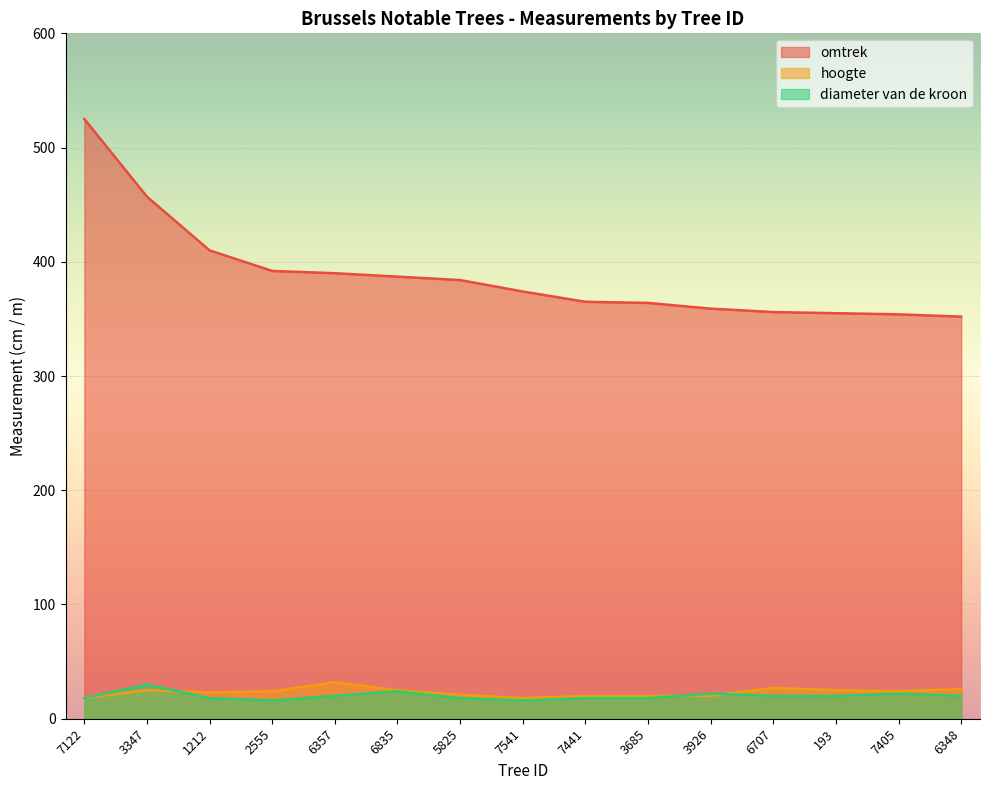

Count the number of data series in this chart.

3